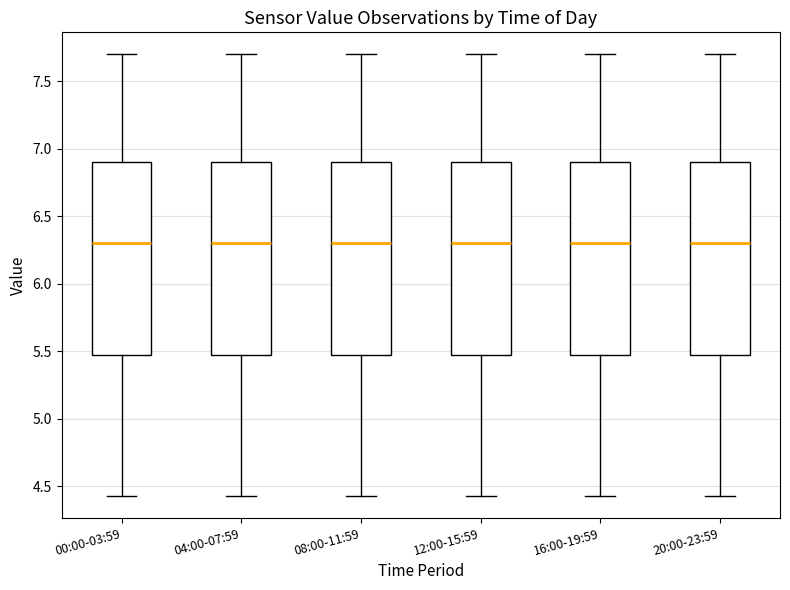

Reading left to right, read every box against the y-axis: the position of its median line, the range the box covers, and the ends of its whiskers. The values are not printed on the chart, so give them approximately, as read against the axis.

00:00-03:59: median 6.30, box 5.50 to 6.90, whiskers 4.45 to 7.70
04:00-07:59: median 6.30, box 5.50 to 6.90, whiskers 4.45 to 7.70
08:00-11:59: median 6.30, box 5.50 to 6.90, whiskers 4.45 to 7.70
12:00-15:59: median 6.30, box 5.50 to 6.90, whiskers 4.45 to 7.70
16:00-19:59: median 6.30, box 5.50 to 6.90, whiskers 4.45 to 7.70
20:00-23:59: median 6.30, box 5.50 to 6.90, whiskers 4.45 to 7.70